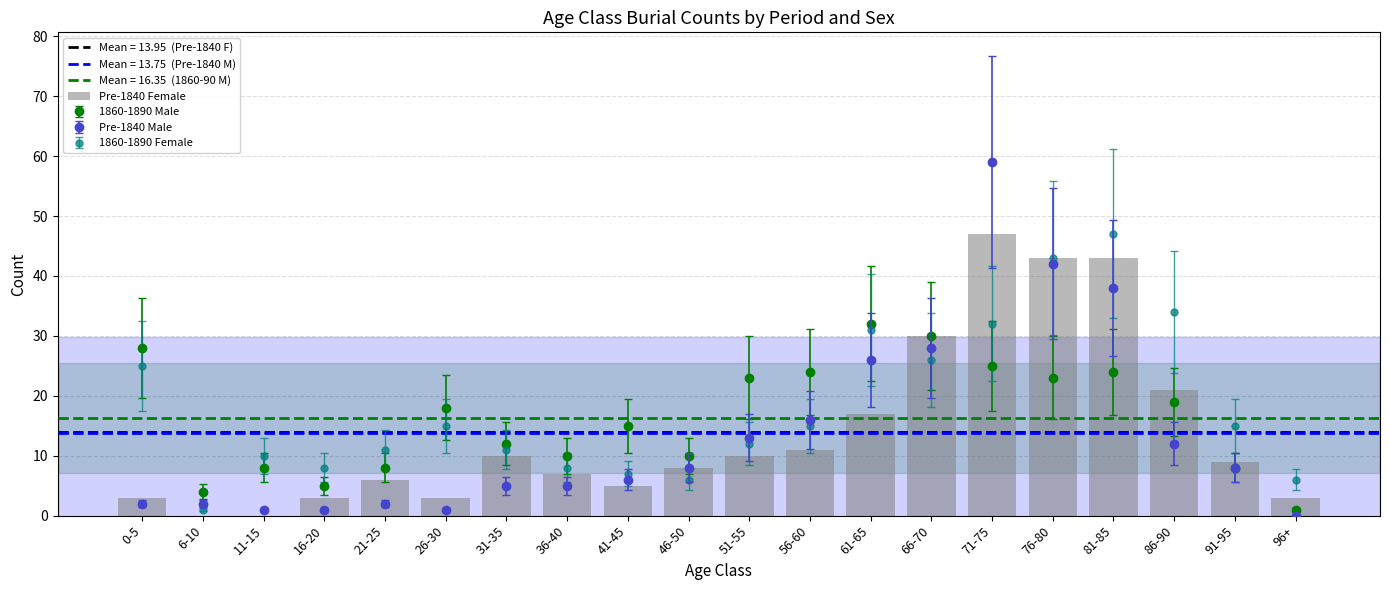

List the labels in order of value, largest first.

71-75, 76-80, 81-85, 66-70, 86-90, 61-65, 56-60, 31-35, 51-55, 91-95, 46-50, 36-40, 21-25, 41-45, 0-5, 16-20, 26-30, 96+, 6-10, 11-15